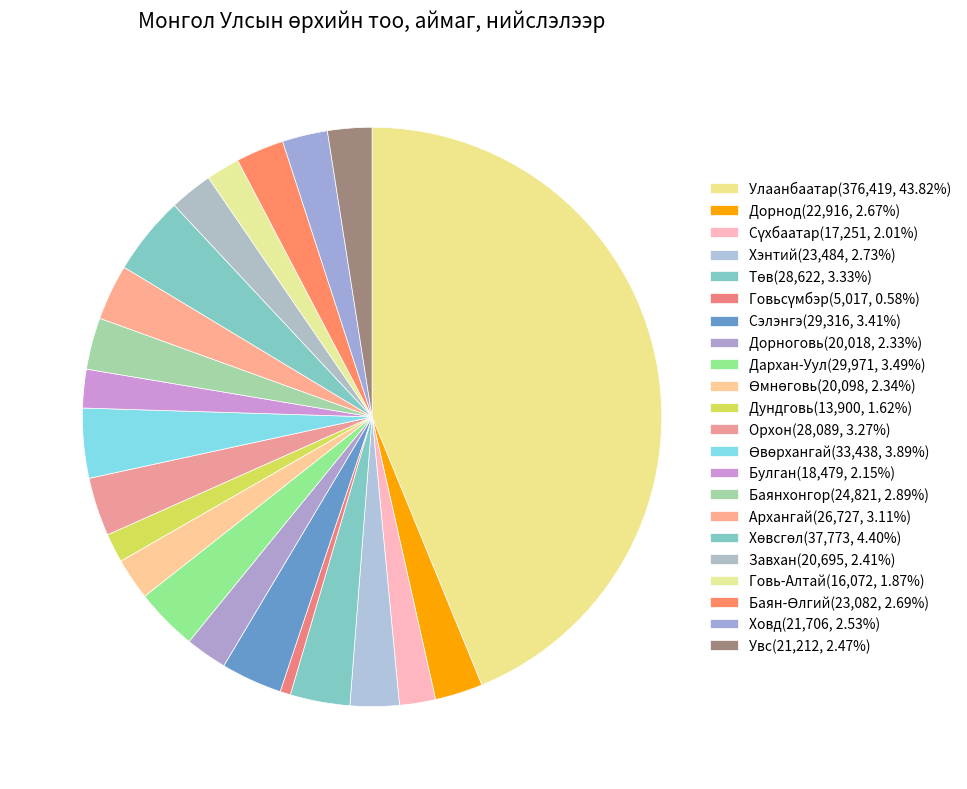

Which slice is the largest?

Улаанбаатар